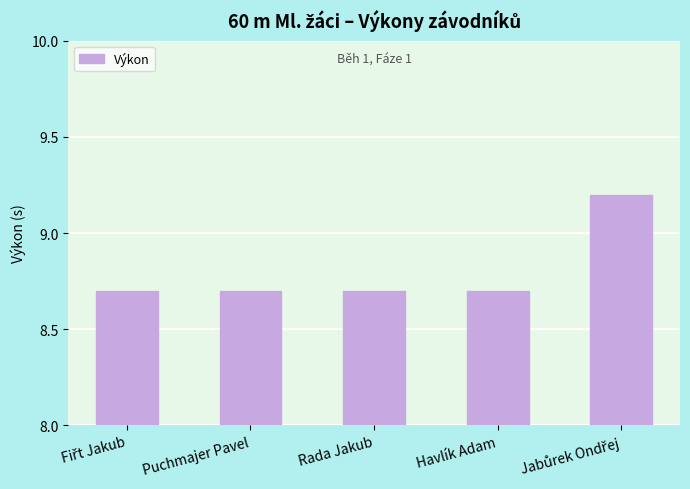

Count the values in the range 8 to 9.

4